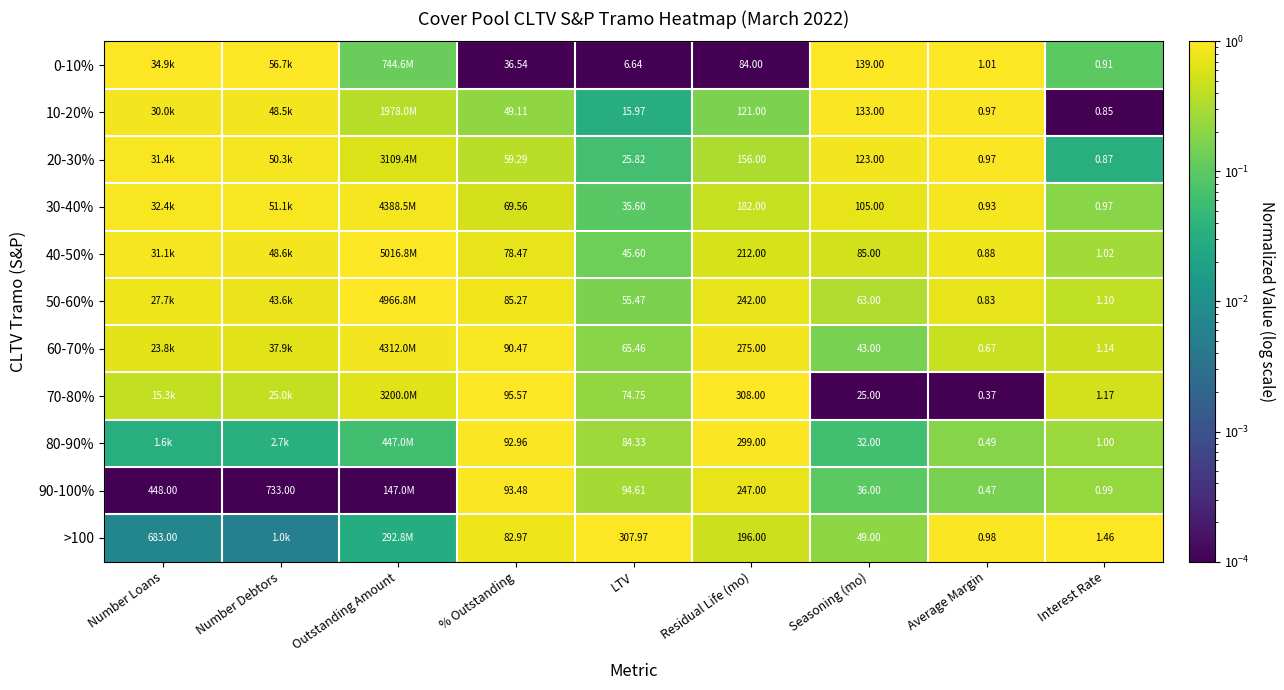

The >100 series shows 0.0 at Number Debtors. True or false?

False